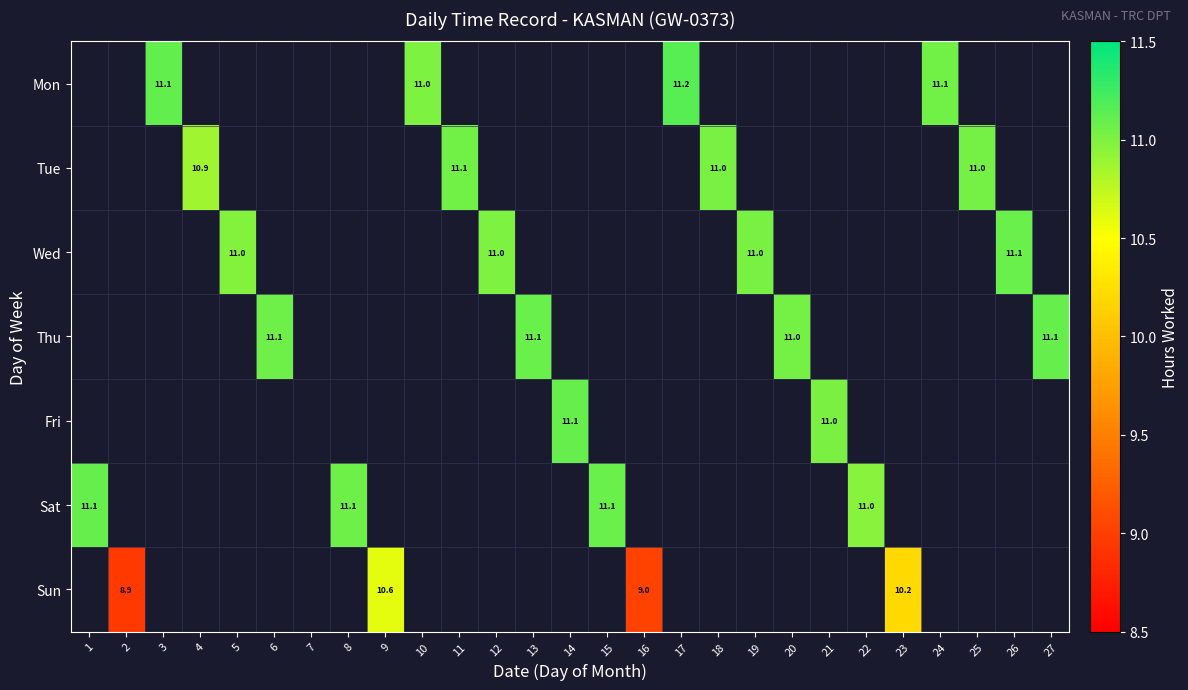

How many distinct data groups are displayed?

7